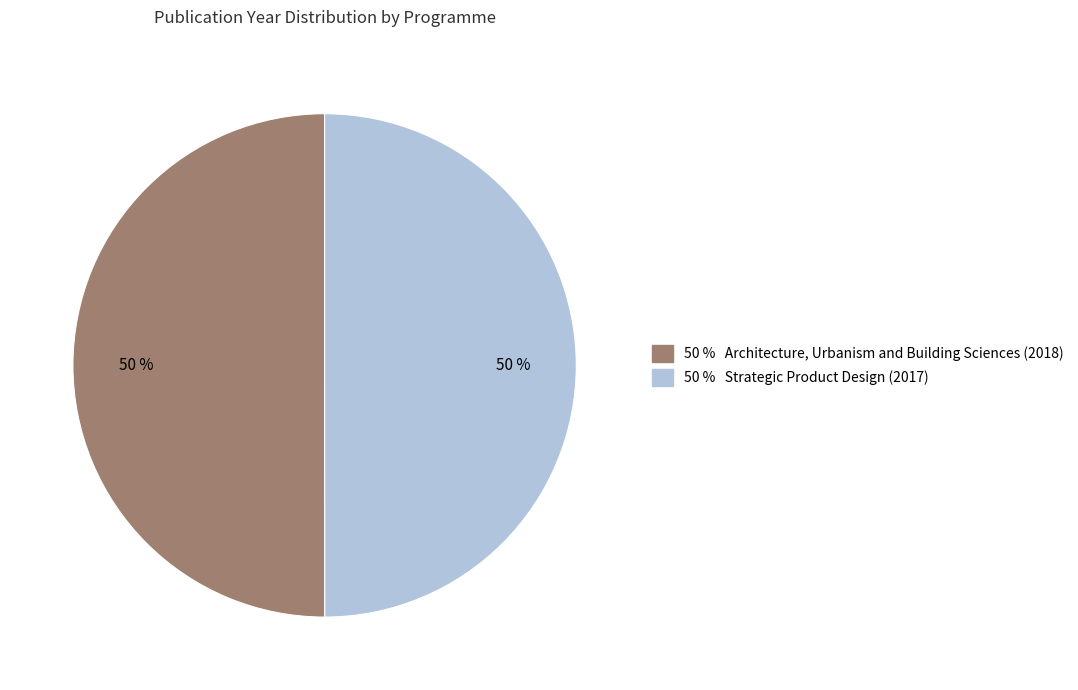

To the nearest percent, what is the average slice percentage?

50%